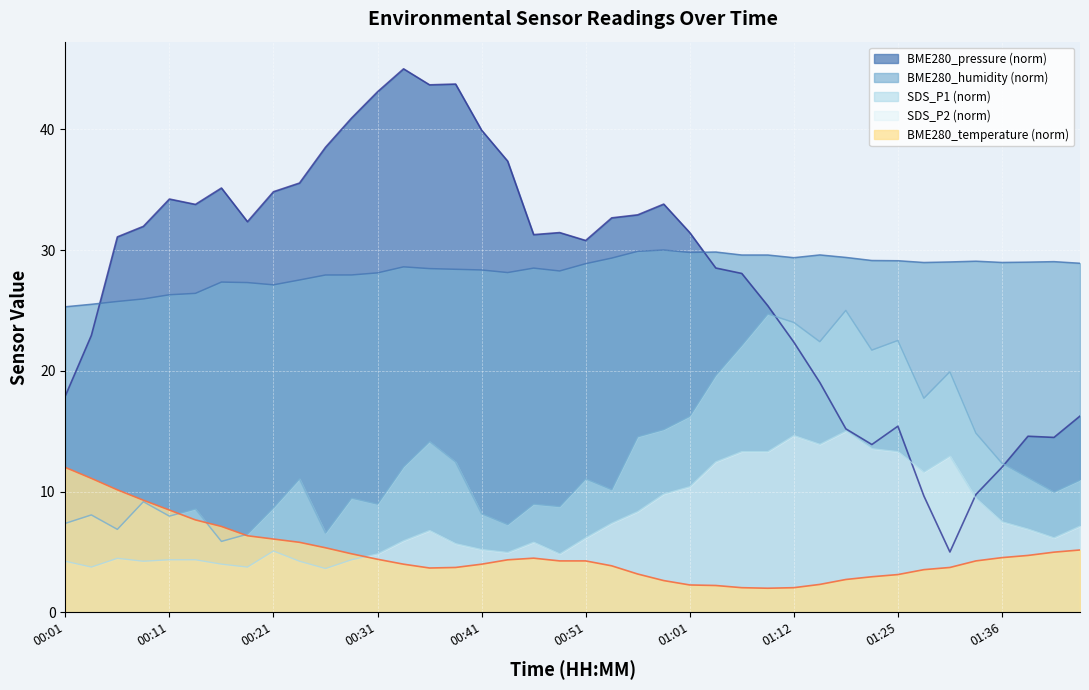

What is the difference between the maximum and second lowest values in the BME280_humidity series?

4.5